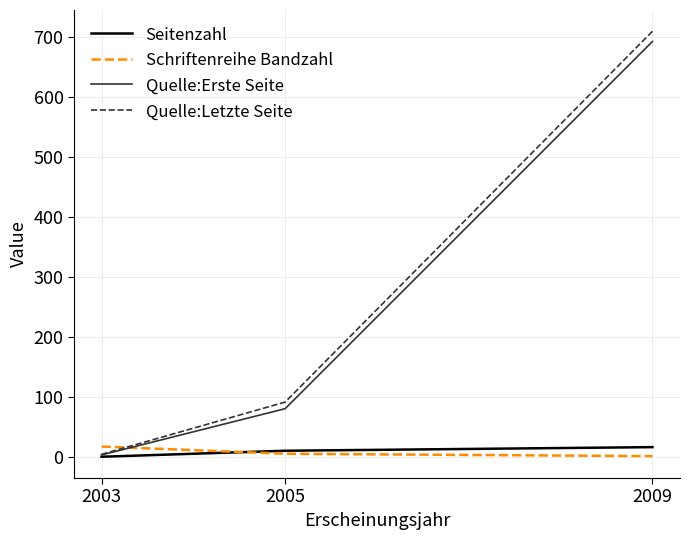

The value of Quelle:Letzte Seite at 2005 is 92. True or false?

True